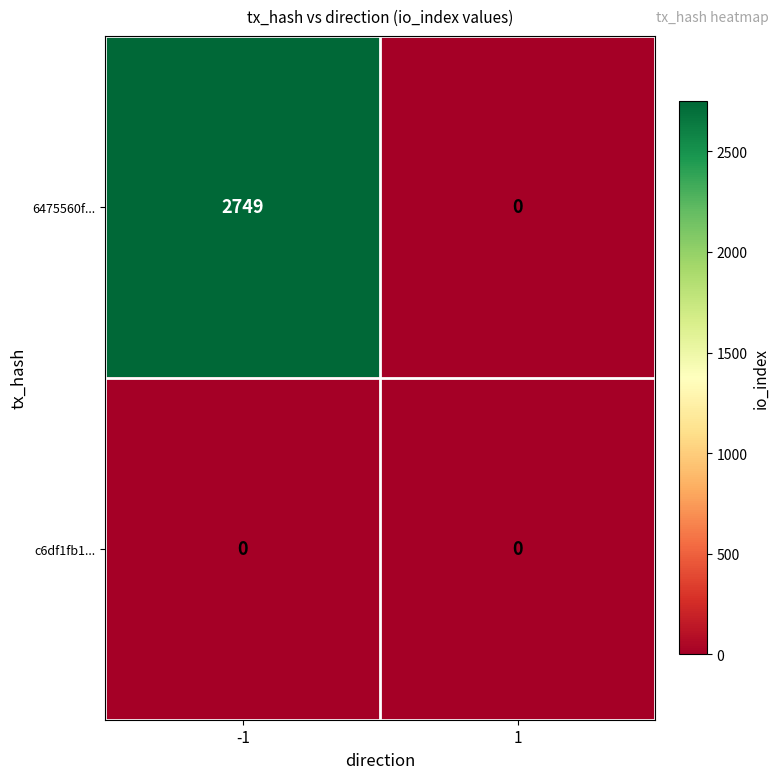

Reading left to right, transcribe all the data shown in this chart.

6475560f...: -1=2749	1=0
c6df1fb1...: -1=0	1=0